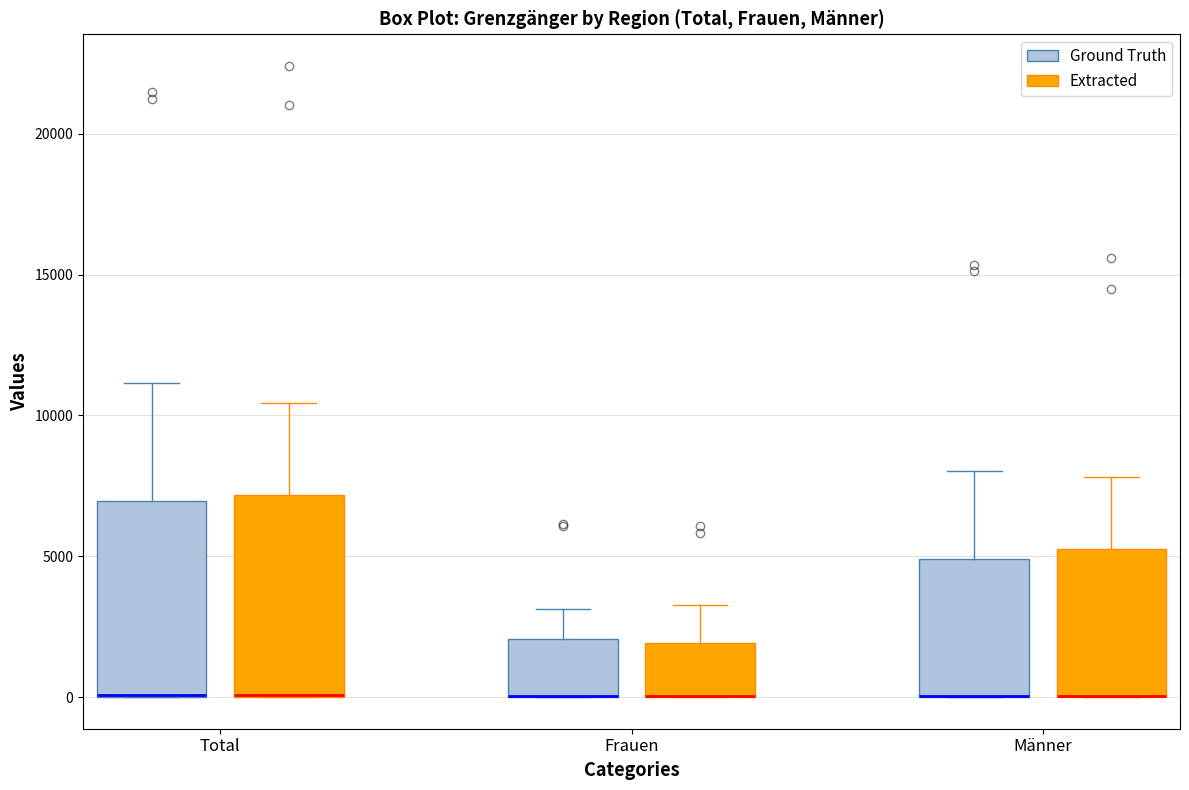

Where is the upper edge of the box for Frauen (Ground Truth) on the y-axis? The values are not printed on the chart, so give them approximately, as read against the axis.

2000